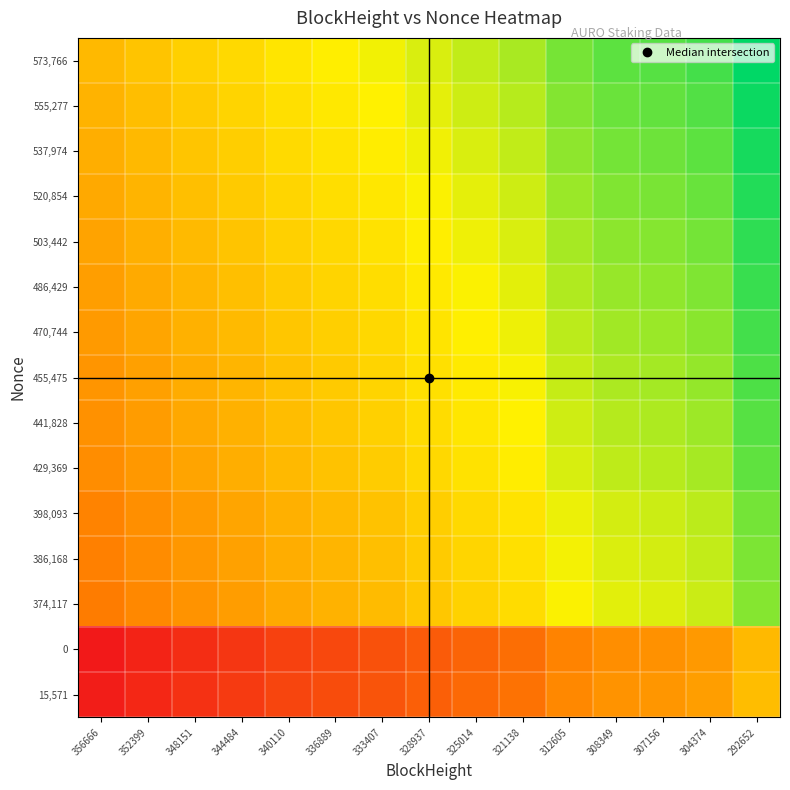

Reading left to right, extract all data points from this chart.

573,766: 356666=0.0	352399=0.1	348151=0.1	344484=0.2	340110=0.3	336889=0.3	333407=0.4	328937=0.4	325014=0.5	321138=0.6	312605=0.7	308349=0.8	307156=0.8	304374=0.8	292652=1.0
555,277: 356666=-0.0	352399=0.0	348151=0.1	344484=0.2	340110=0.2	336889=0.3	333407=0.3	328937=0.4	325014=0.5	321138=0.5	312605=0.7	308349=0.7	307156=0.7	304374=0.8	292652=1.0
537,974: 356666=-0.1	352399=0.0	348151=0.1	344484=0.1	340110=0.2	336889=0.2	333407=0.3	328937=0.4	325014=0.4	321138=0.5	312605=0.6	308349=0.7	307156=0.7	304374=0.8	292652=0.9
520,854: 356666=-0.1	352399=-0.0	348151=0.0	344484=0.1	340110=0.2	336889=0.2	333407=0.3	328937=0.3	325014=0.4	321138=0.5	312605=0.6	308349=0.7	307156=0.7	304374=0.7	292652=0.9
503,442: 356666=-0.1	352399=-0.1	348151=0.0	344484=0.1	340110=0.1	336889=0.2	333407=0.2	328937=0.3	325014=0.4	321138=0.4	312605=0.6	308349=0.6	307156=0.7	304374=0.7	292652=0.9
486,429: 356666=-0.2	352399=-0.1	348151=-0.0	344484=0.0	340110=0.1	336889=0.2	333407=0.2	328937=0.3	325014=0.3	321138=0.4	312605=0.5	308349=0.6	307156=0.6	304374=0.7	292652=0.8
470,744: 356666=-0.2	352399=-0.1	348151=-0.0	344484=0.0	340110=0.1	336889=0.1	333407=0.2	328937=0.3	325014=0.3	321138=0.4	312605=0.5	308349=0.6	307156=0.6	304374=0.6	292652=0.8
455,475: 356666=-0.2	352399=-0.1	348151=-0.1	344484=-0.0	340110=0.1	336889=0.1	333407=0.2	328937=0.2	325014=0.3	321138=0.3	312605=0.5	308349=0.5	307156=0.6	304374=0.6	292652=0.8
441,828: 356666=-0.2	352399=-0.2	348151=-0.1	344484=-0.0	340110=0.0	336889=0.1	333407=0.1	328937=0.2	325014=0.3	321138=0.3	312605=0.5	308349=0.5	307156=0.5	304374=0.6	292652=0.8
429,369: 356666=-0.3	352399=-0.2	348151=-0.1	344484=-0.1	340110=0.0	336889=0.1	333407=0.1	328937=0.2	325014=0.2	321138=0.3	312605=0.4	308349=0.5	307156=0.5	304374=0.6	292652=0.7
398,093: 356666=-0.3	352399=-0.2	348151=-0.2	344484=-0.1	340110=-0.0	336889=0.0	333407=0.1	328937=0.1	325014=0.2	321138=0.2	312605=0.4	308349=0.4	307156=0.5	304374=0.5	292652=0.7
386,168: 356666=-0.3	352399=-0.3	348151=-0.2	344484=-0.1	340110=-0.1	336889=-0.0	333407=0.0	328937=0.1	325014=0.2	321138=0.2	312605=0.4	308349=0.4	307156=0.4	304374=0.5	292652=0.7
374,117: 356666=-0.3	352399=-0.3	348151=-0.2	344484=-0.2	340110=-0.1	336889=-0.0	333407=0.0	328937=0.1	325014=0.1	321138=0.2	312605=0.3	308349=0.4	307156=0.4	304374=0.5	292652=0.7
0: 356666=-1.0	352399=-0.9	348151=-0.9	344484=-0.8	340110=-0.7	336889=-0.7	333407=-0.6	328937=-0.6	325014=-0.5	321138=-0.4	312605=-0.3	308349=-0.2	307156=-0.2	304374=-0.2	292652=0.0
15,571: 356666=-1.0	352399=-0.9	348151=-0.8	344484=-0.8	340110=-0.7	336889=-0.7	333407=-0.6	328937=-0.5	325014=-0.5	321138=-0.4	312605=-0.3	308349=-0.2	307156=-0.2	304374=-0.2	292652=0.0